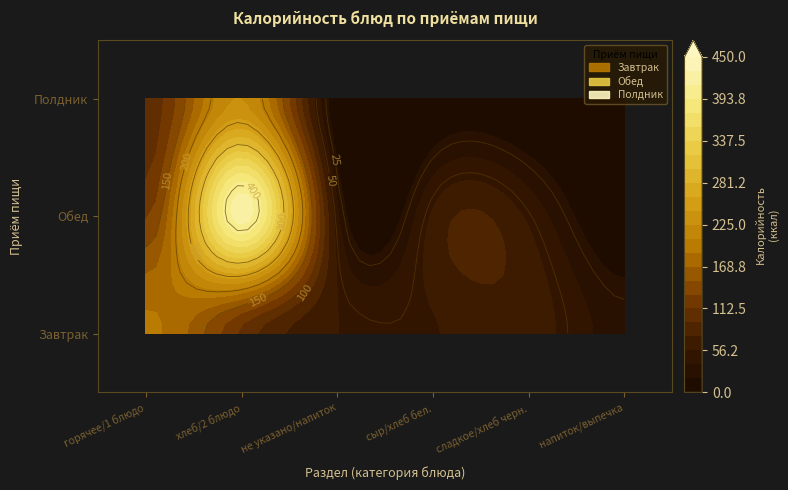

What is the difference between the Обед values at горячее/1 блюдо and сладкое/хлеб черн.?

77.2